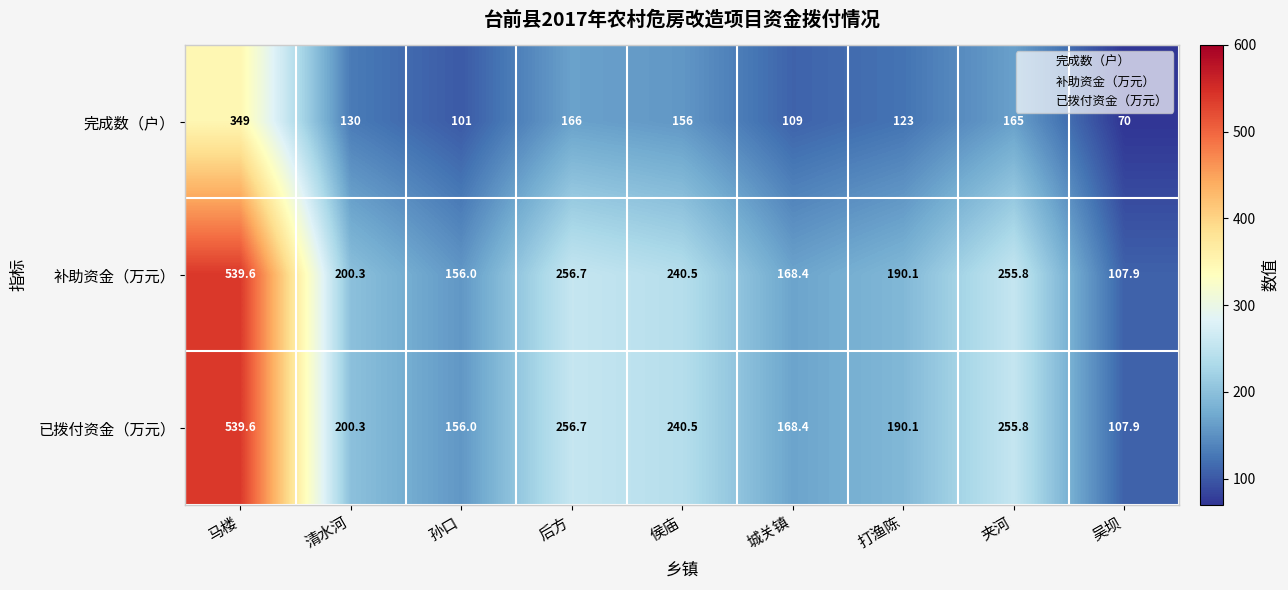

What is the difference between the maximum and minimum values in the 完成数（户） series?

279.0